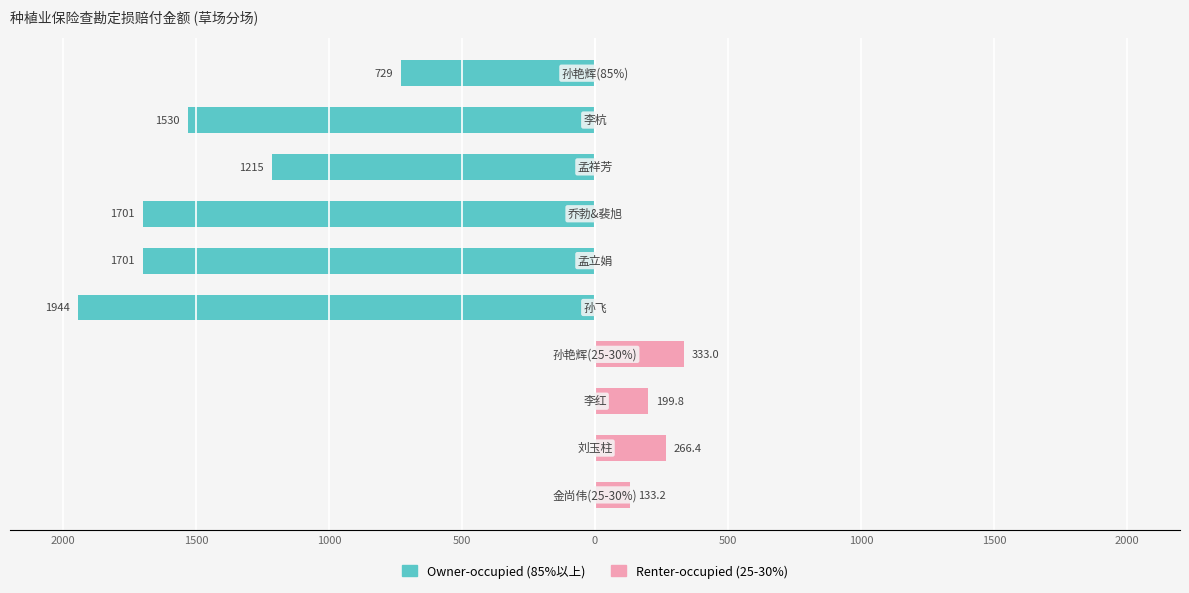

At 500, list the series in order from largest to smallest.

Renter-occupied, Owner-occupied